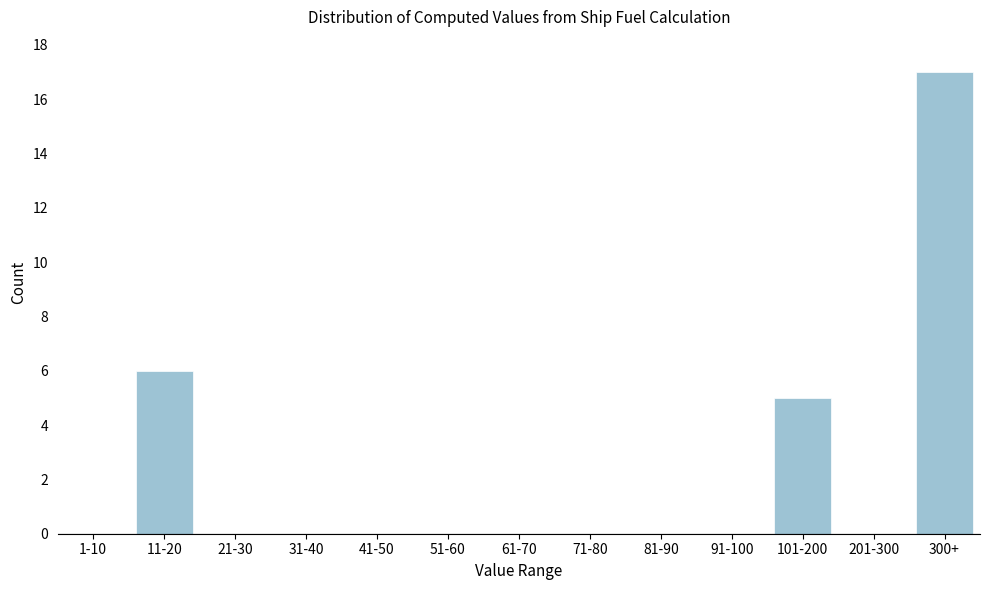

Reading left to right, transcribe all the data shown in this chart.

1-10=0	11-20=6	21-30=0	31-40=0	41-50=0	51-60=0	61-70=0	71-80=0	81-90=0	91-100=0	101-200=5	201-300=0	300+=17